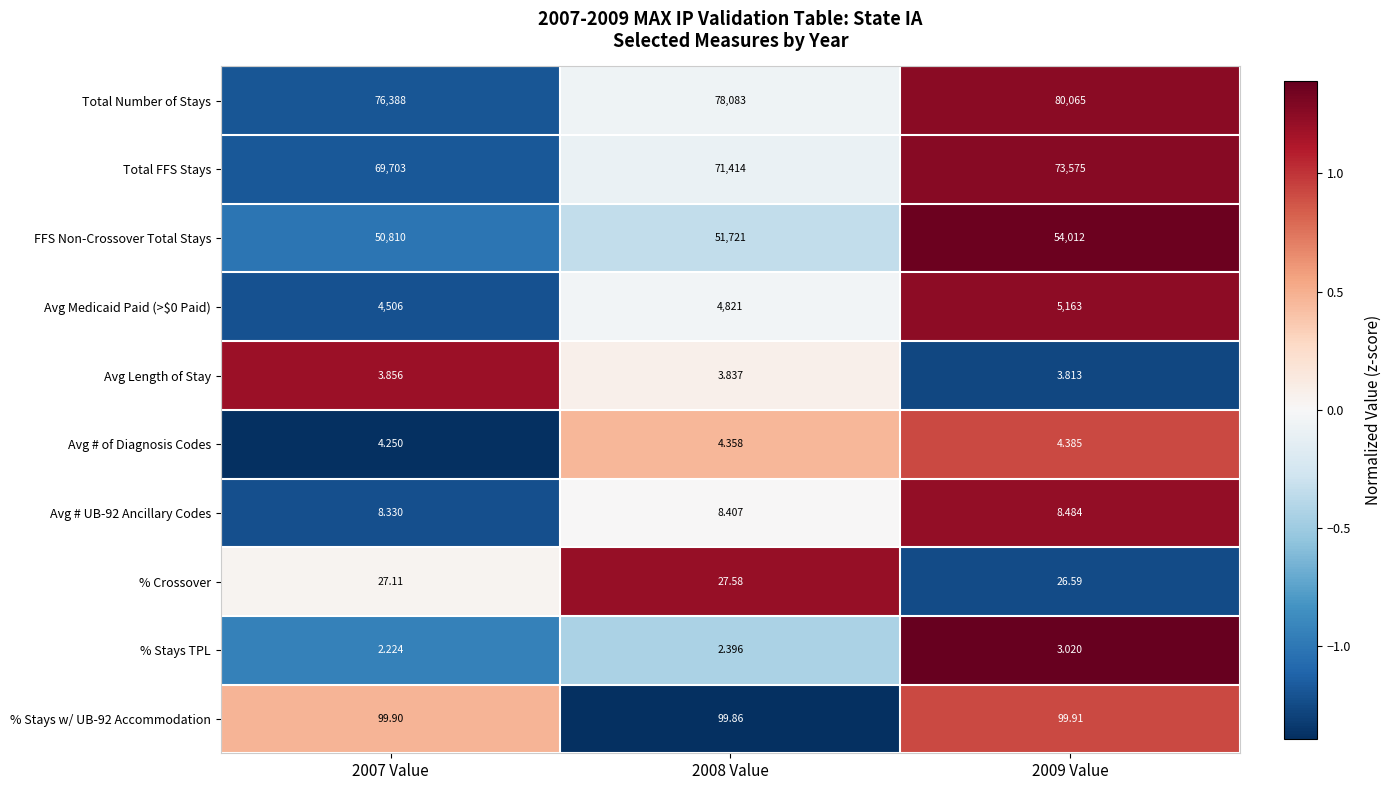

Which series changed the most between 2007 Value and 2009 Value?

Total FFS Stays